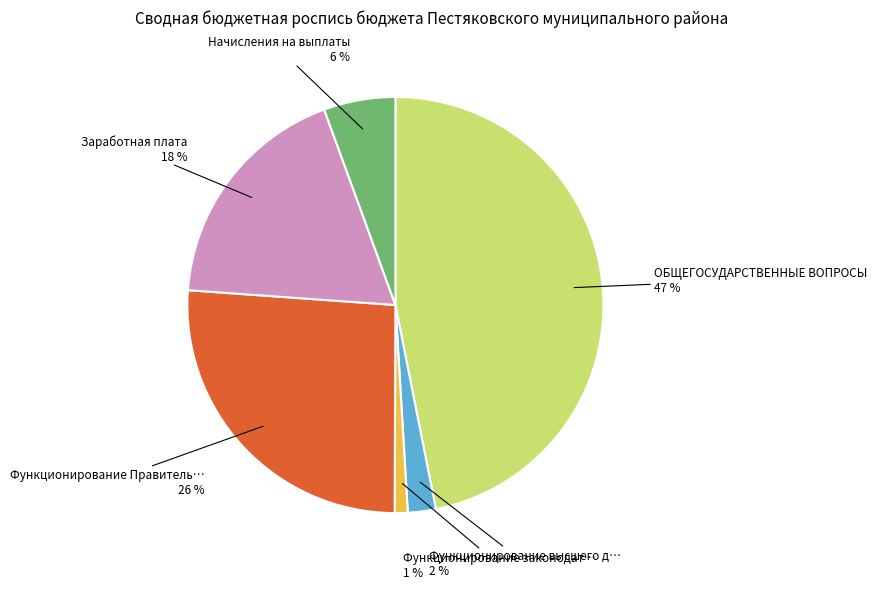

To the nearest percent, what is the average slice percentage?

17%